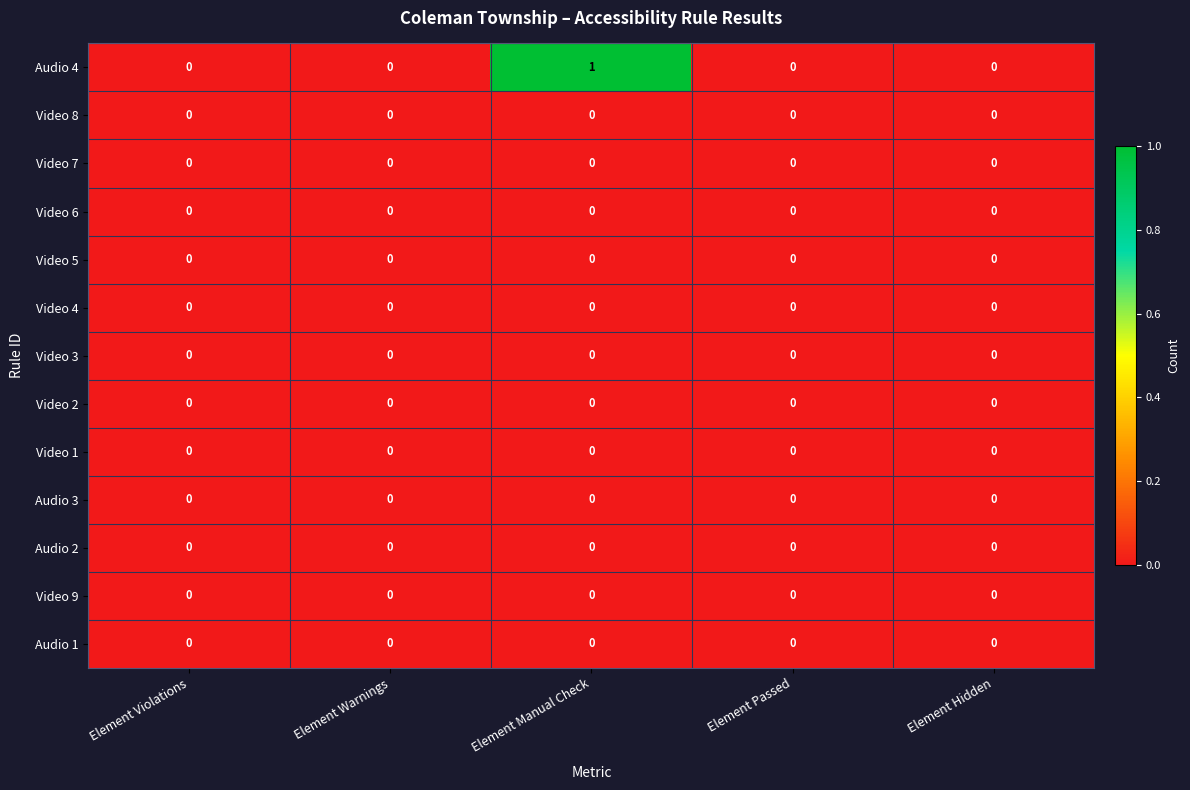

Which series has the widest spread of values?

Audio 4